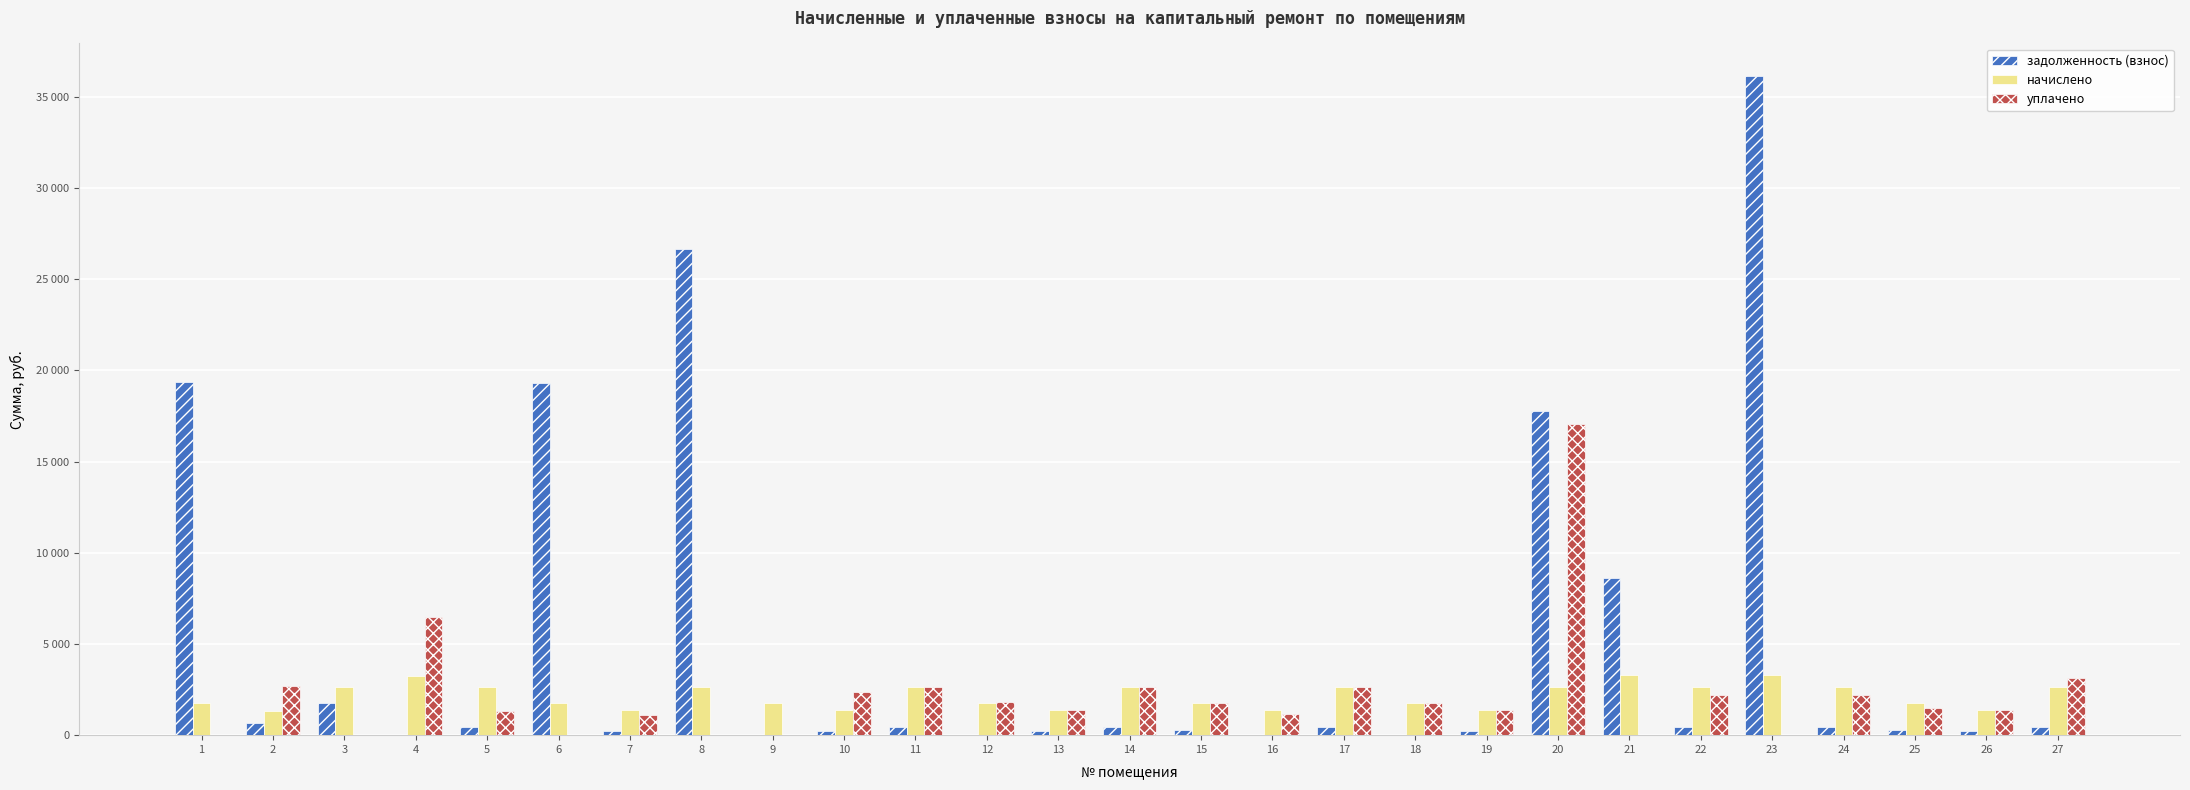

Is the value of начислено at 1 greater than the value of задолженность (взнос) at 6?

No